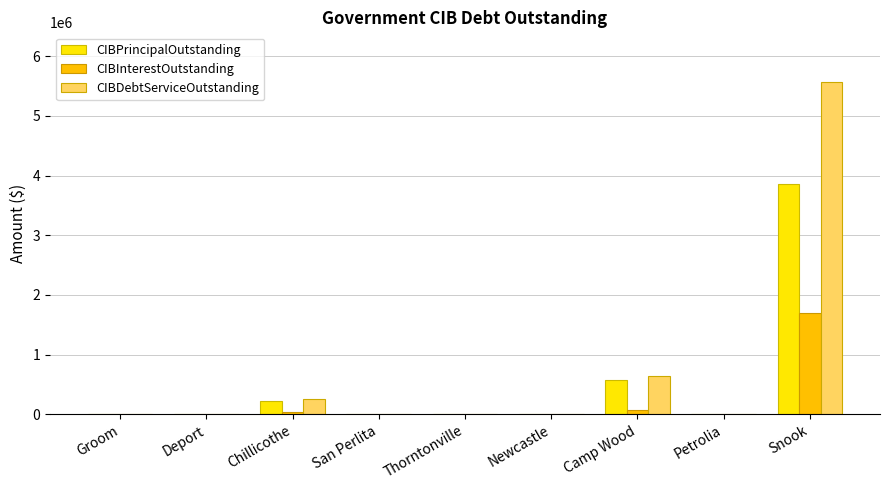

What is the sum of all CIBDebtServiceOutstanding values?

6462742.8